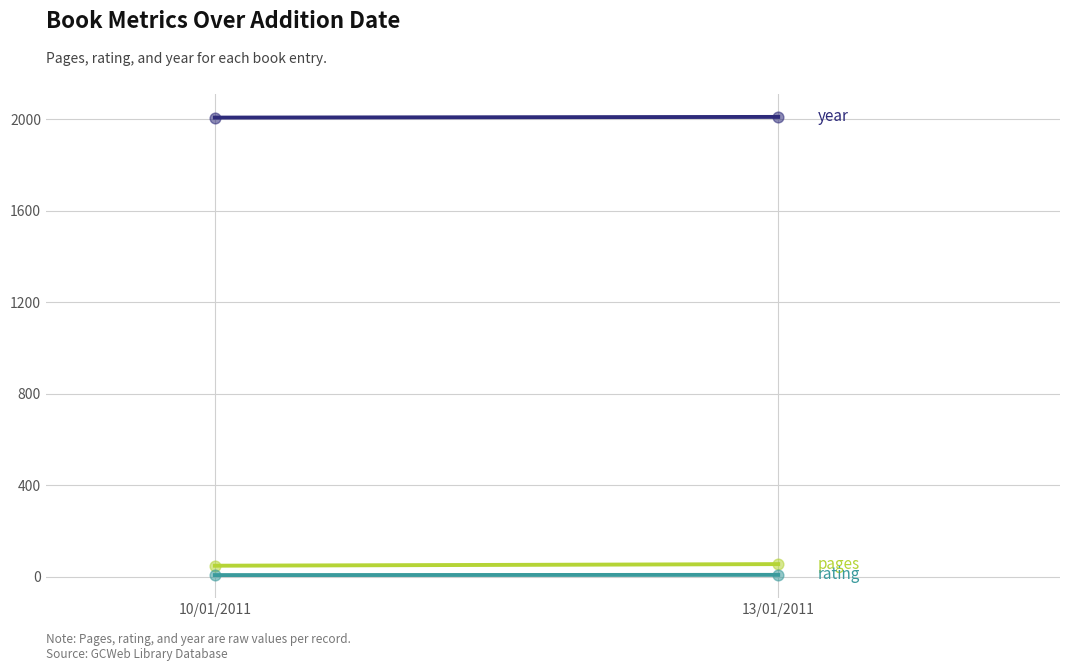

Which series reaches the maximum Y coordinate?

year